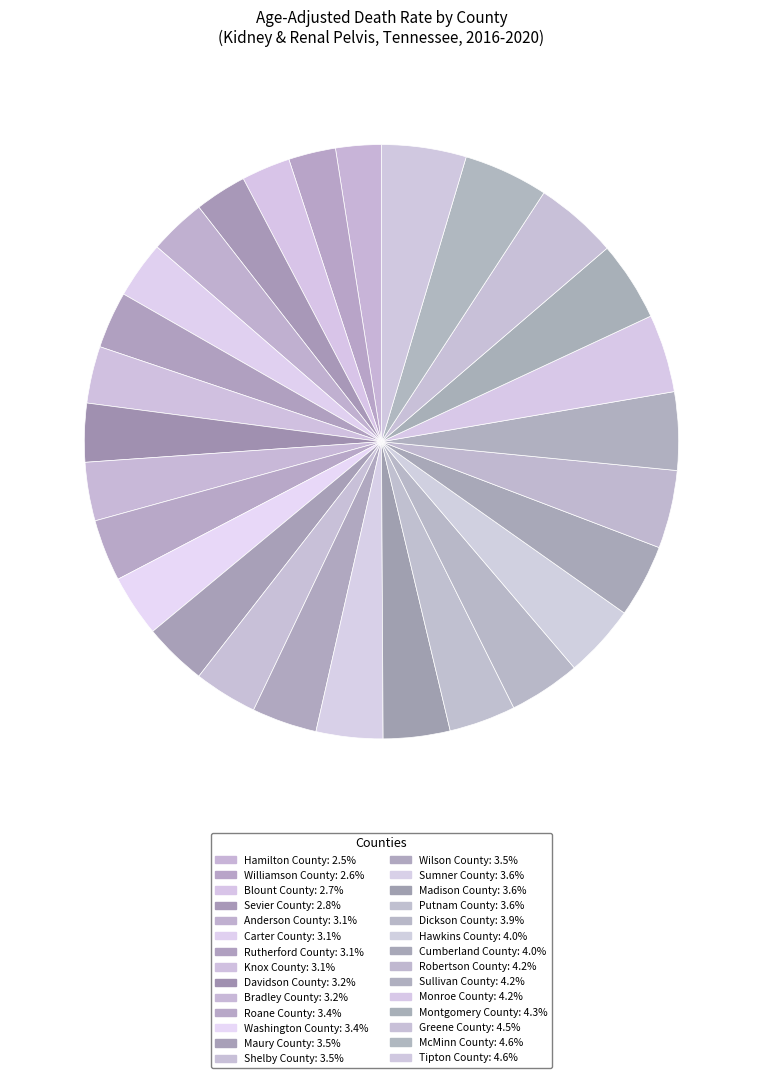

Which category has the biggest portion of the pie?

McMinn County